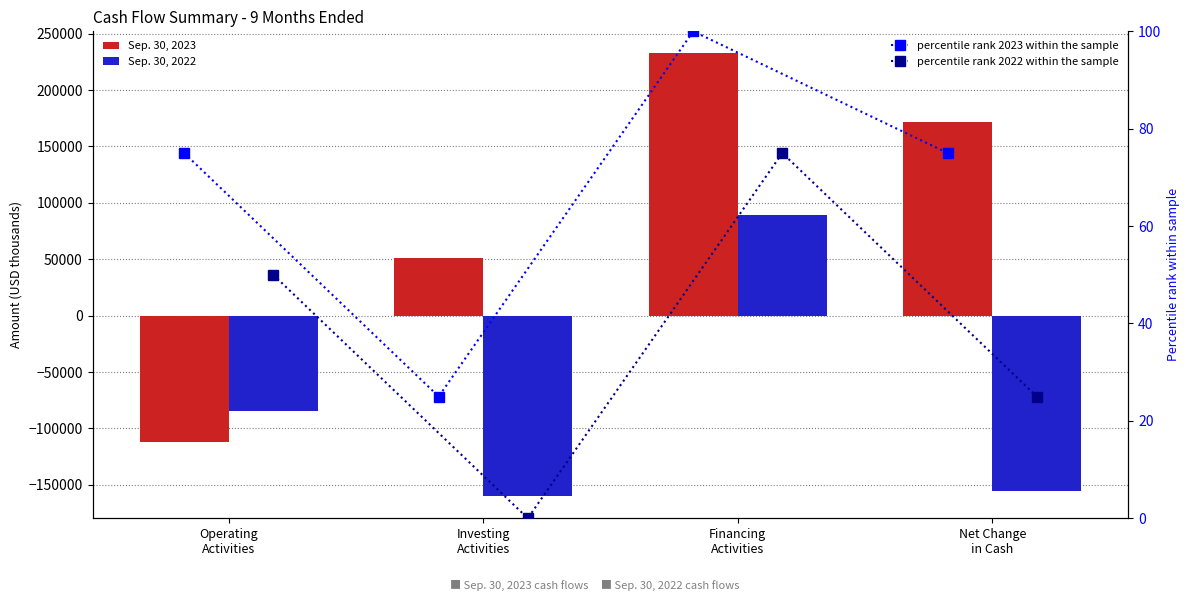

Count the number of data series in this chart.

4